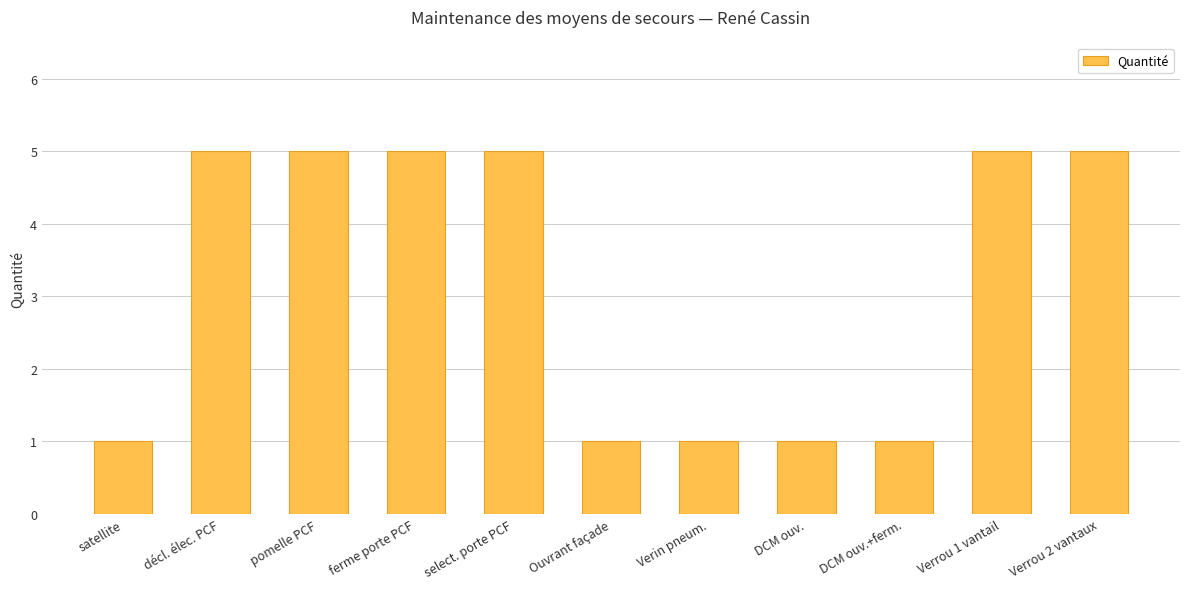

What is the difference between the second highest and second lowest values?

4